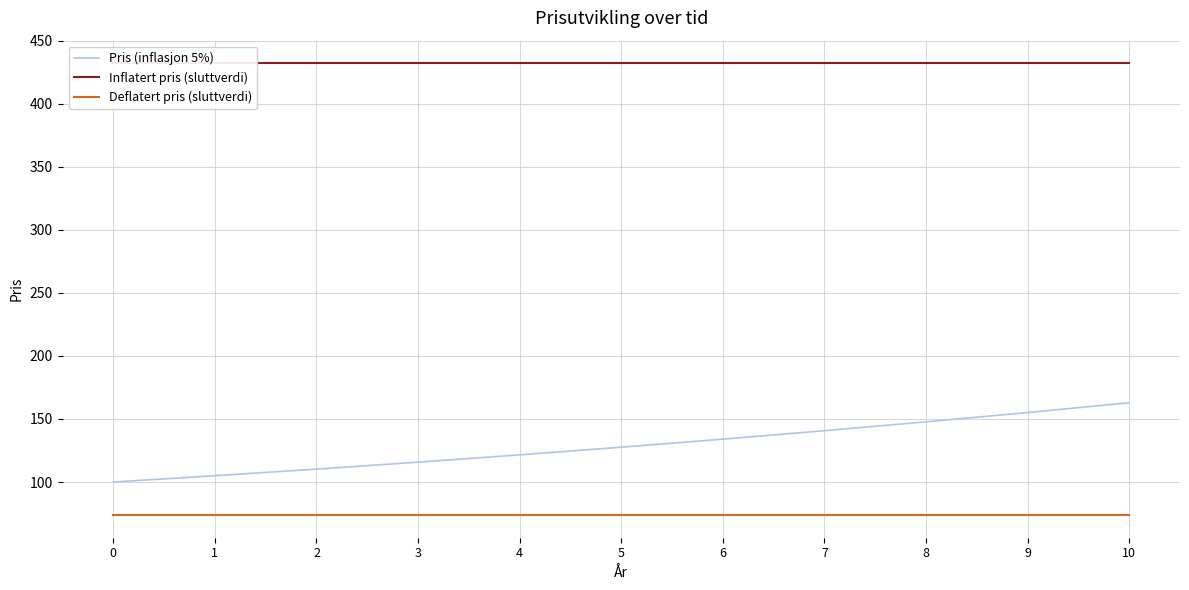

At which category is the sum across all series the highest?

10